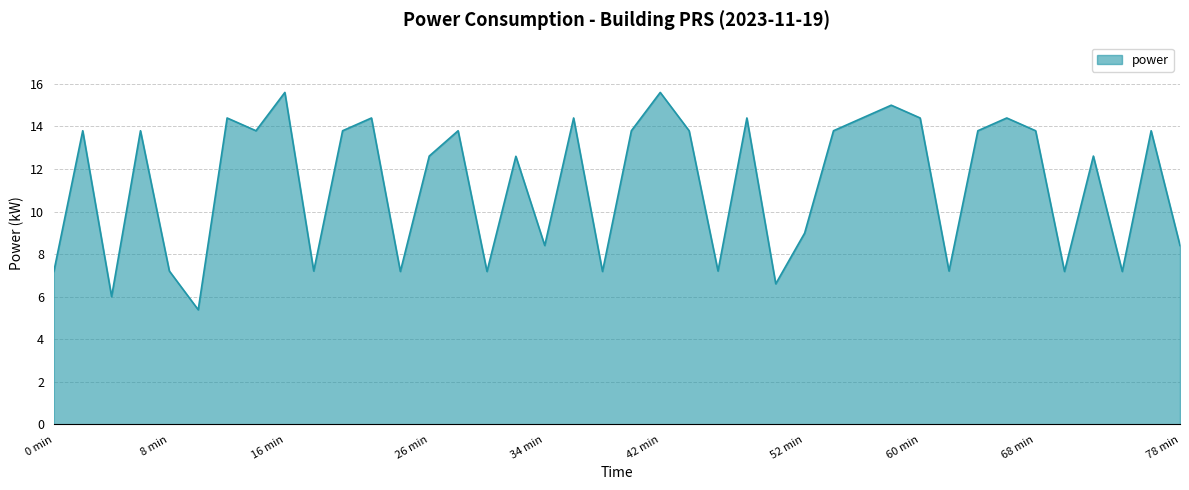

What is the minimum value shown in the chart?

5.4